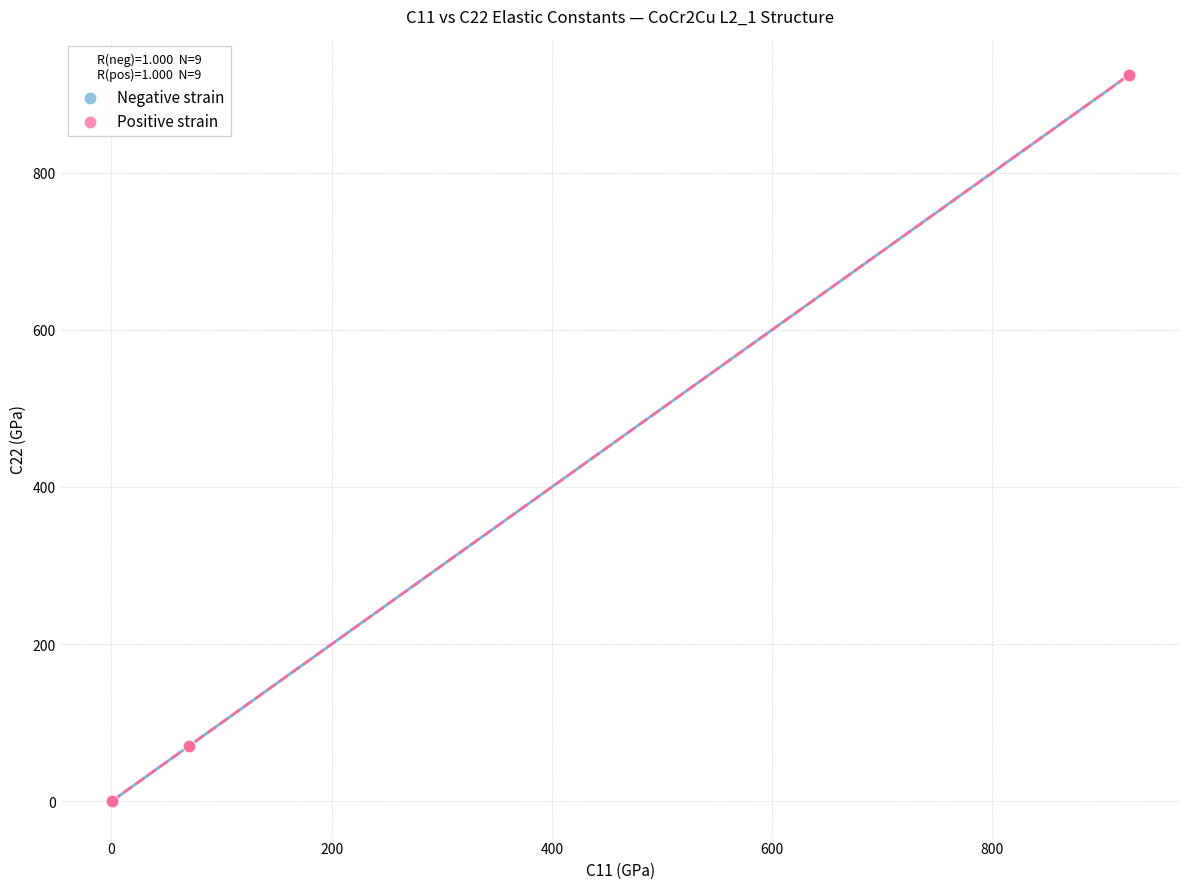

Which series has the widest spread of Y values?

Negative strain